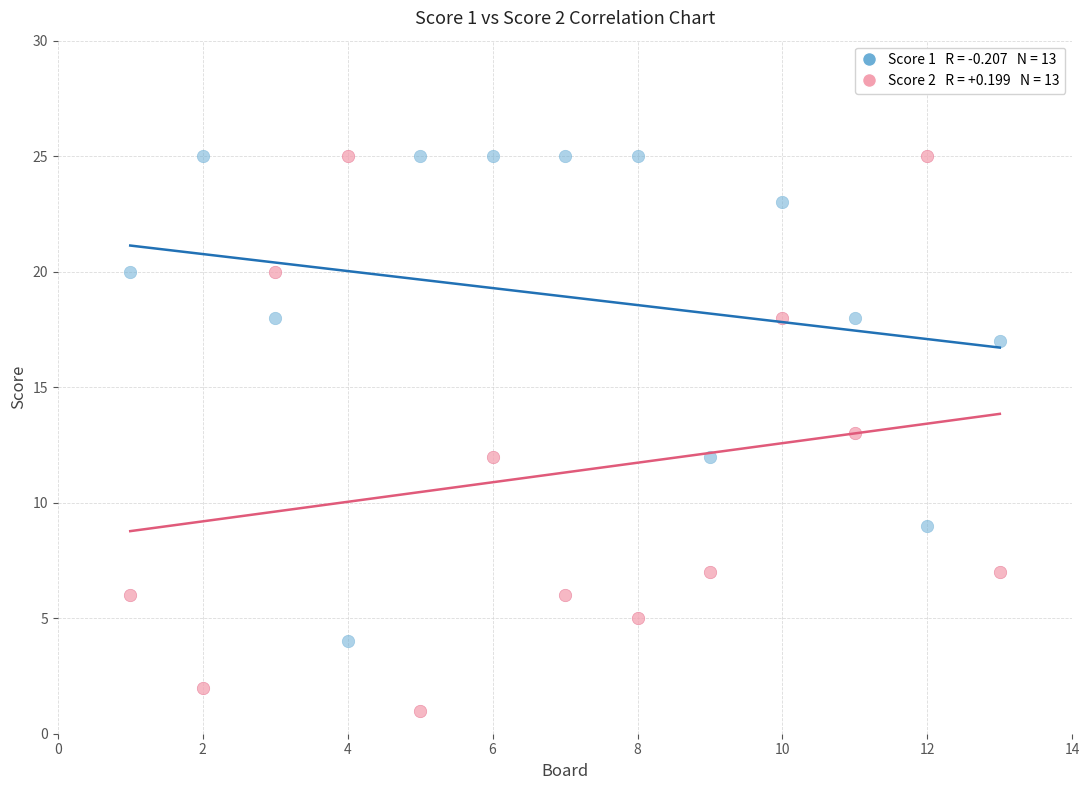

Across all data points, what is the range of X values (max minus min)?

12